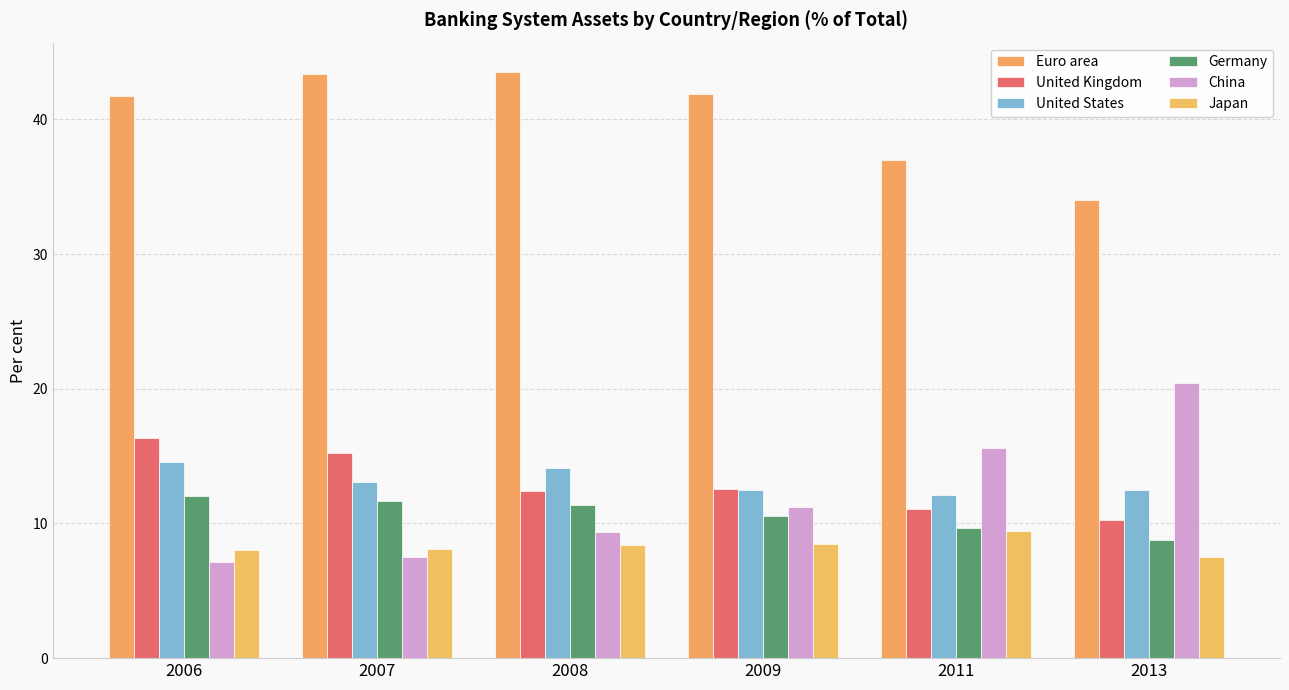

What is the difference between the highest and lowest values at 2007?

35.9